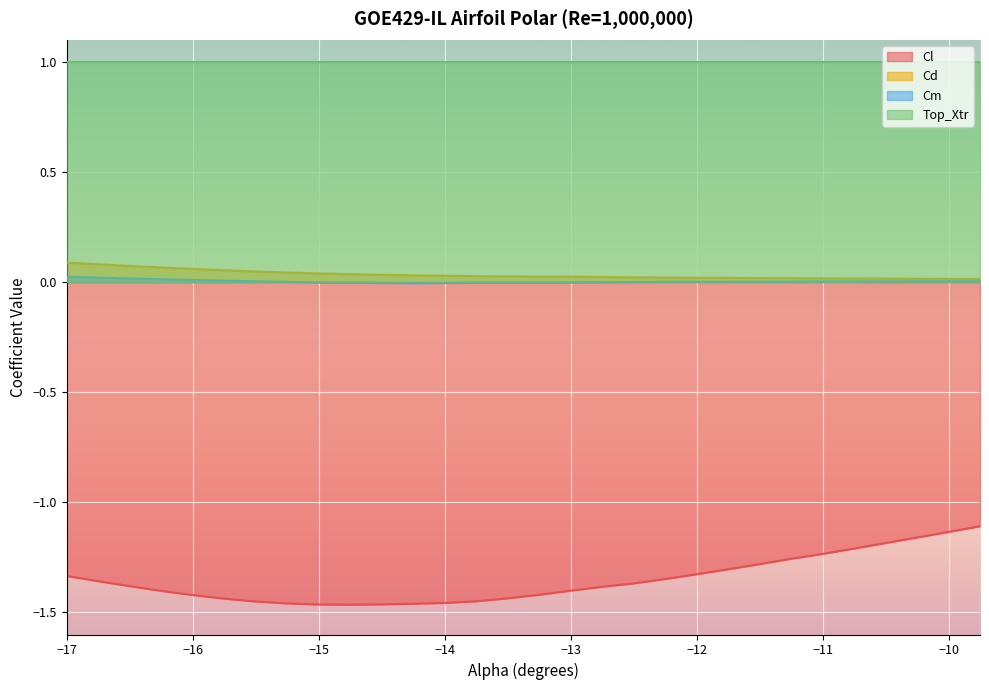

True or false: Cd and Cl cross at least once.

False